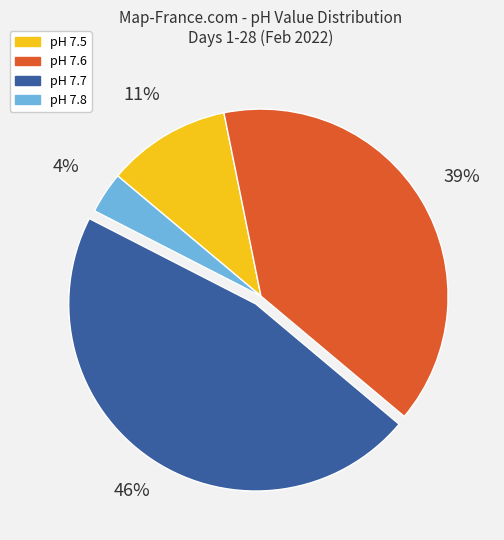

How many segments does this pie chart have?

4